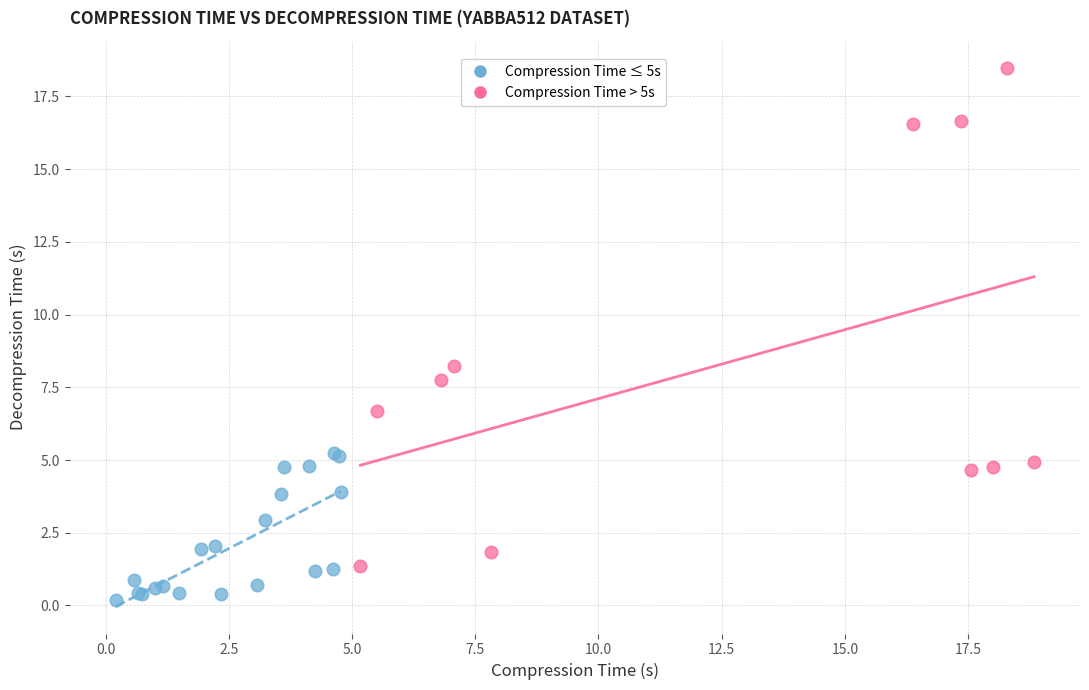

Which series reaches the minimum Y coordinate?

Compression Time ≤ 5s